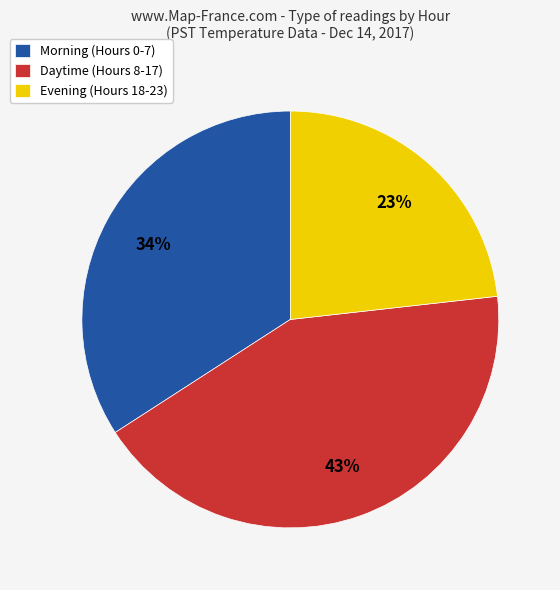

Which slice is the smallest?

Evening (Hours 18-23)